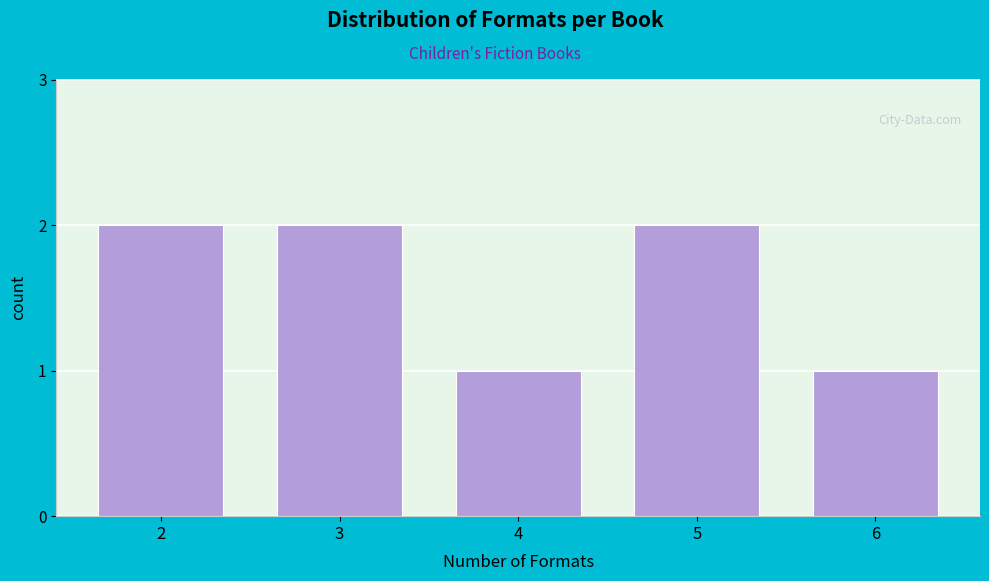

Reading left to right, what are all the values shown in this chart?

2=2	3=2	4=1	5=2	6=1